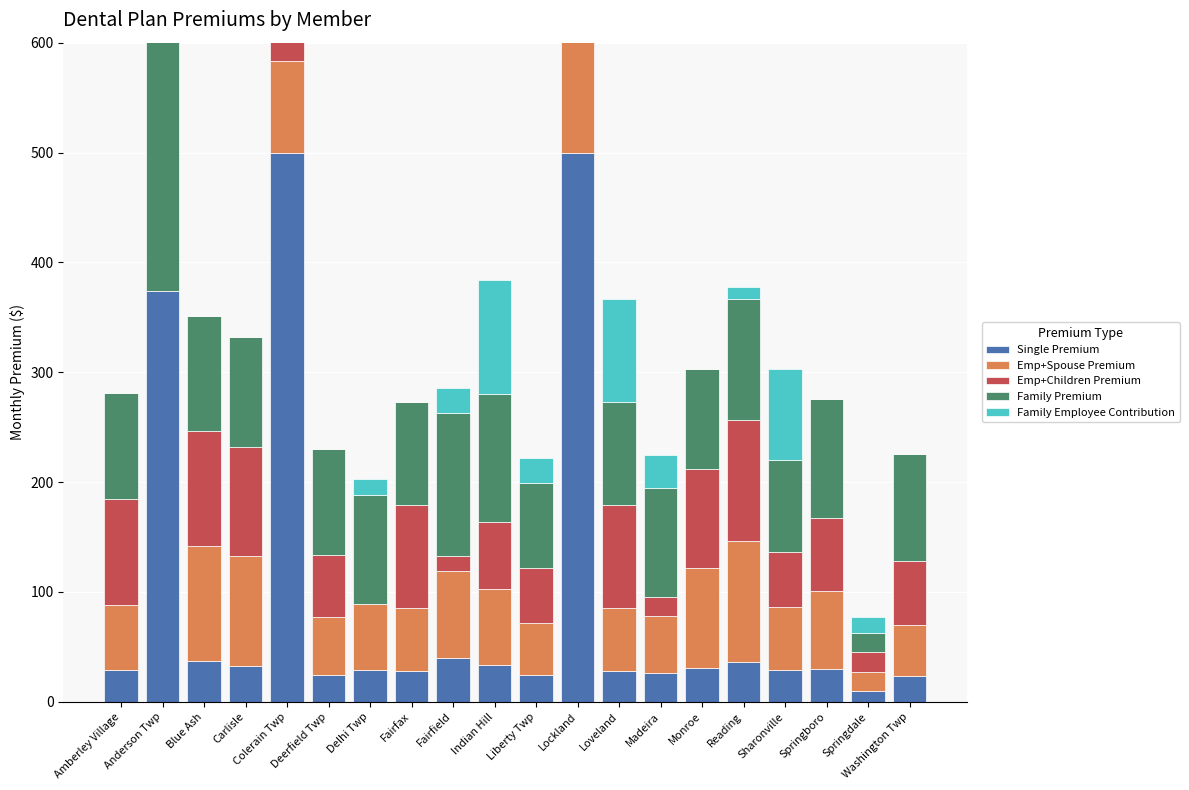

What is the total value across all series at Lockland?

2011.1